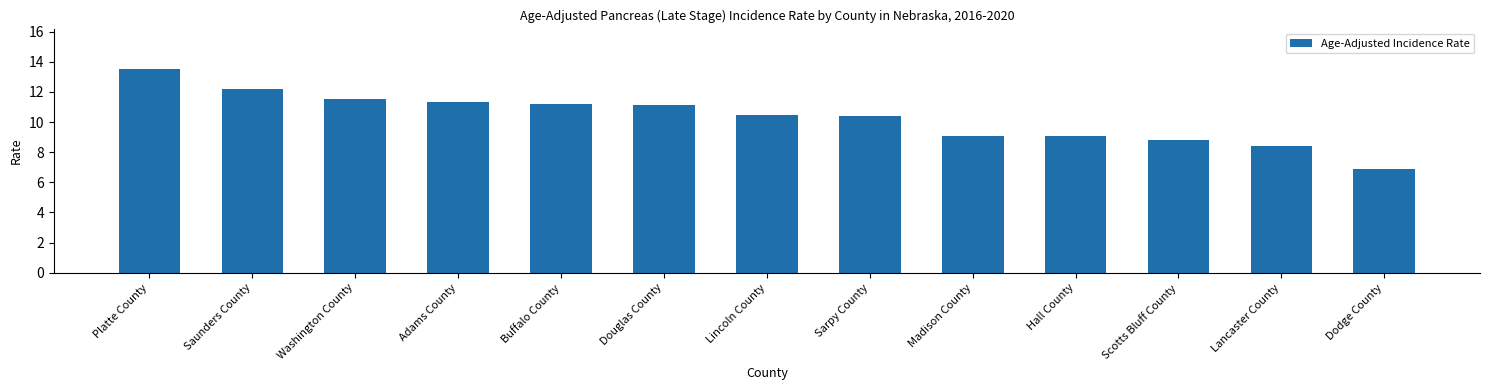

What is the ratio of the value at Washington County to the value at Lancaster County?

1.4